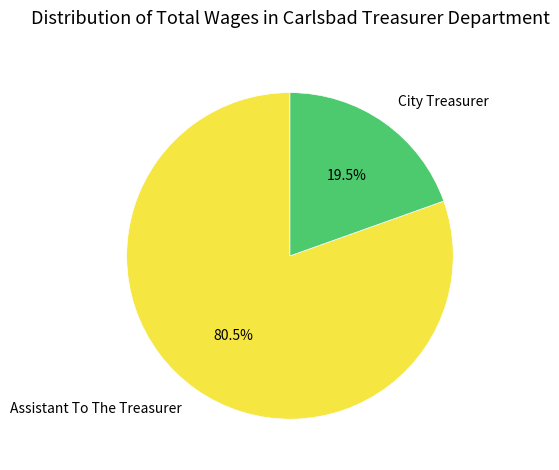

Rank the categories by value from highest to lowest.

Assistant To The Treasurer, City Treasurer